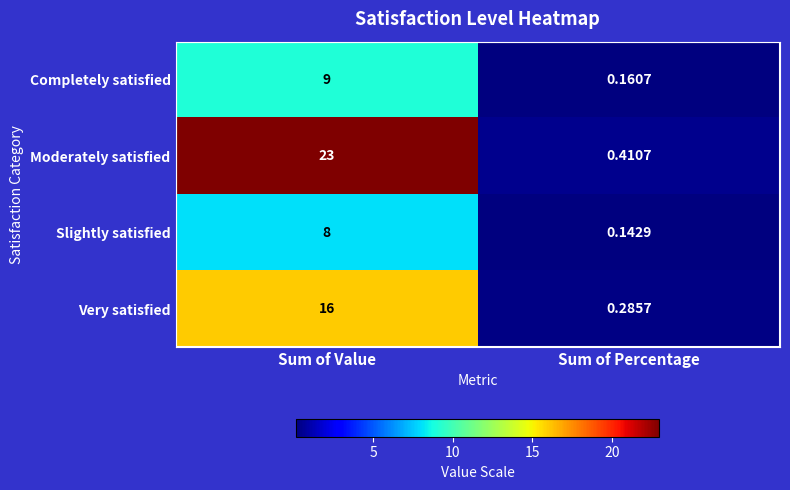

Which category has the lowest value in the Moderately satisfied series?

Sum of Percentage